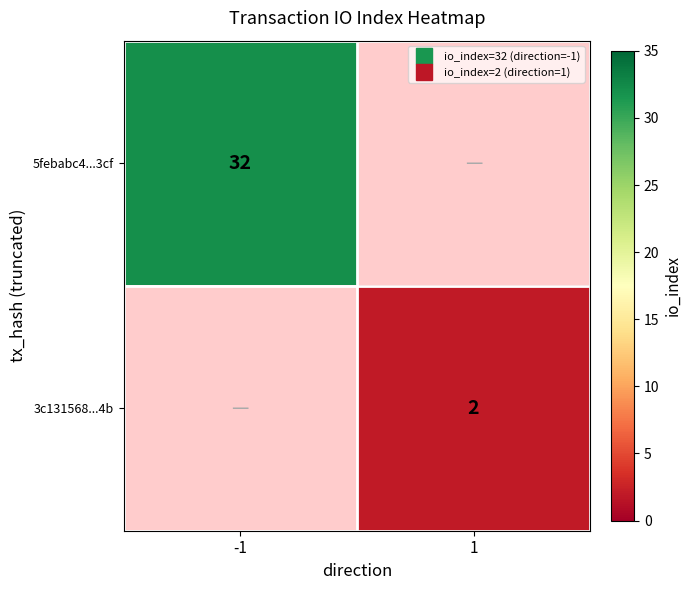

The 3c131568...4b series shows 2.7 at 1. True or false?

False